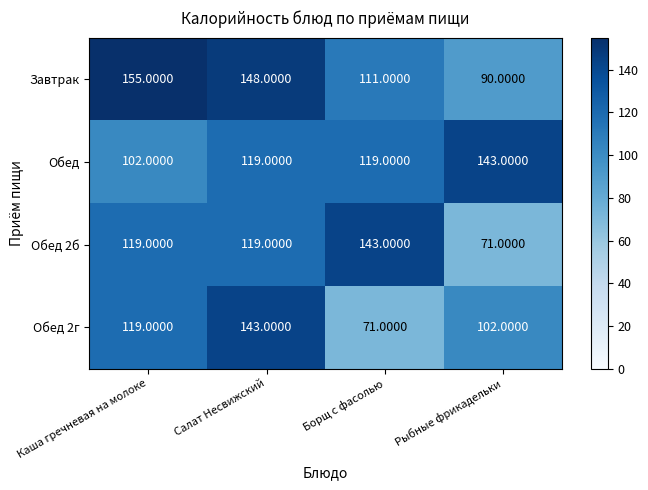

Which label corresponds to the largest value in the chart?

Каша гречневая на молоке